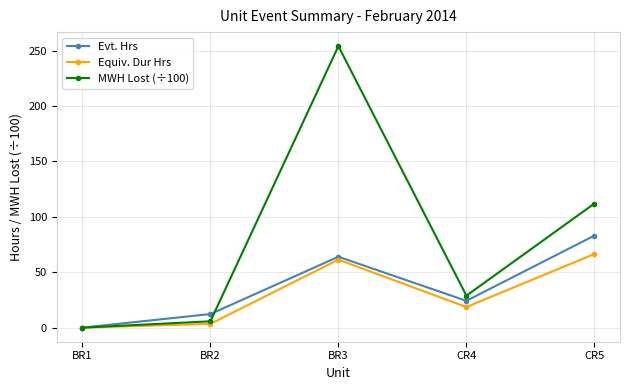

True or false: MWH Lost (÷100) and Evt. Hrs intersect in this chart.

True